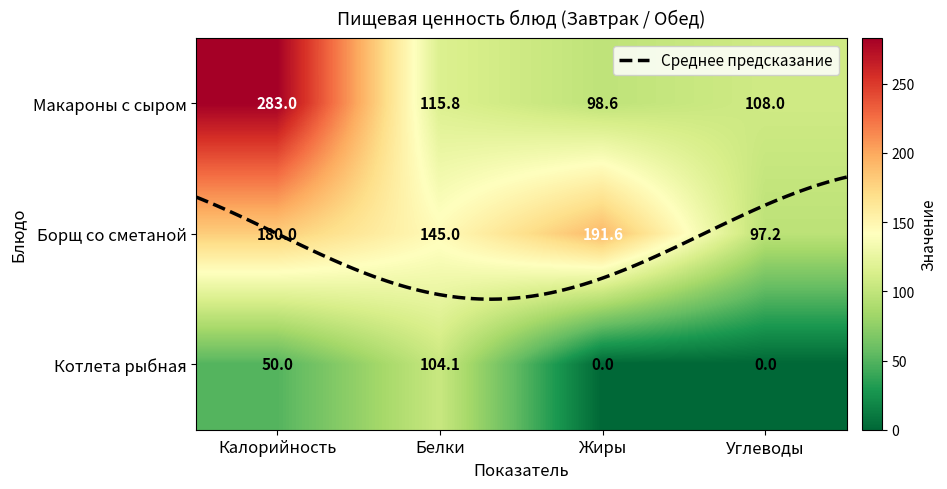

Reading left to right, what are all the values shown in this chart?

Макароны с сыром: Калорийность=283.0	Белки=115.8	Жиры=98.6	Углеводы=108.0
Борщ со сметаной: Калорийность=180.0	Белки=145.0	Жиры=191.6	Углеводы=97.2
Котлета рыбная: Калорийность=50.0	Белки=104.1	Жиры=0.0	Углеводы=0.0